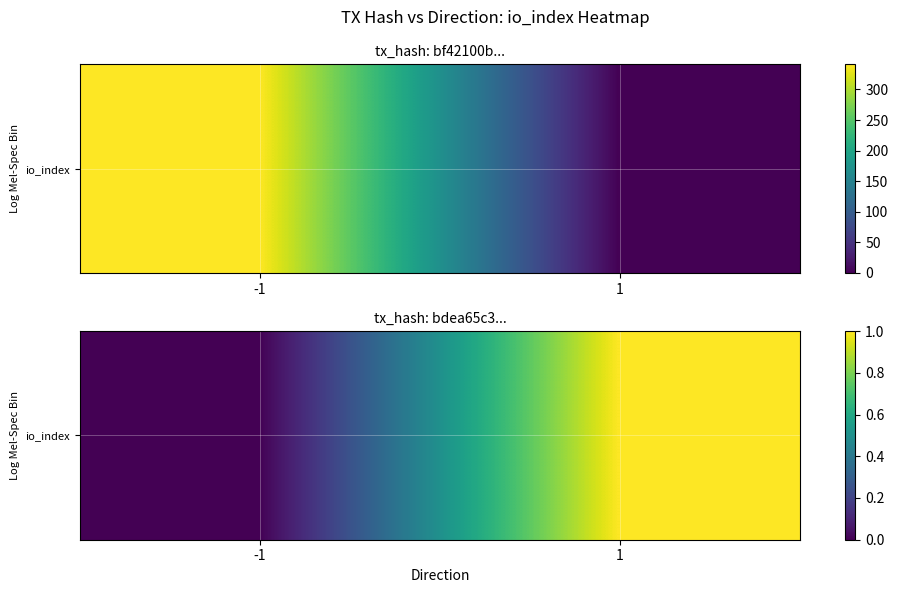

What is the maximum value shown in the chart?

1